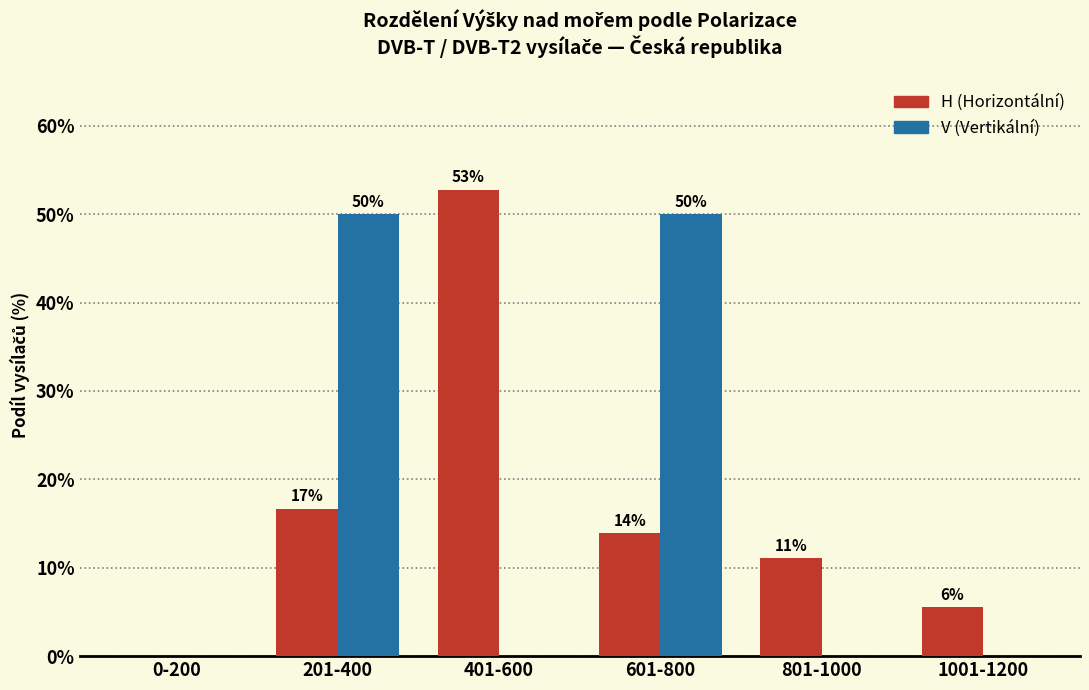

What are all the series names shown in the legend?

H (Horizontální), V (Vertikální)